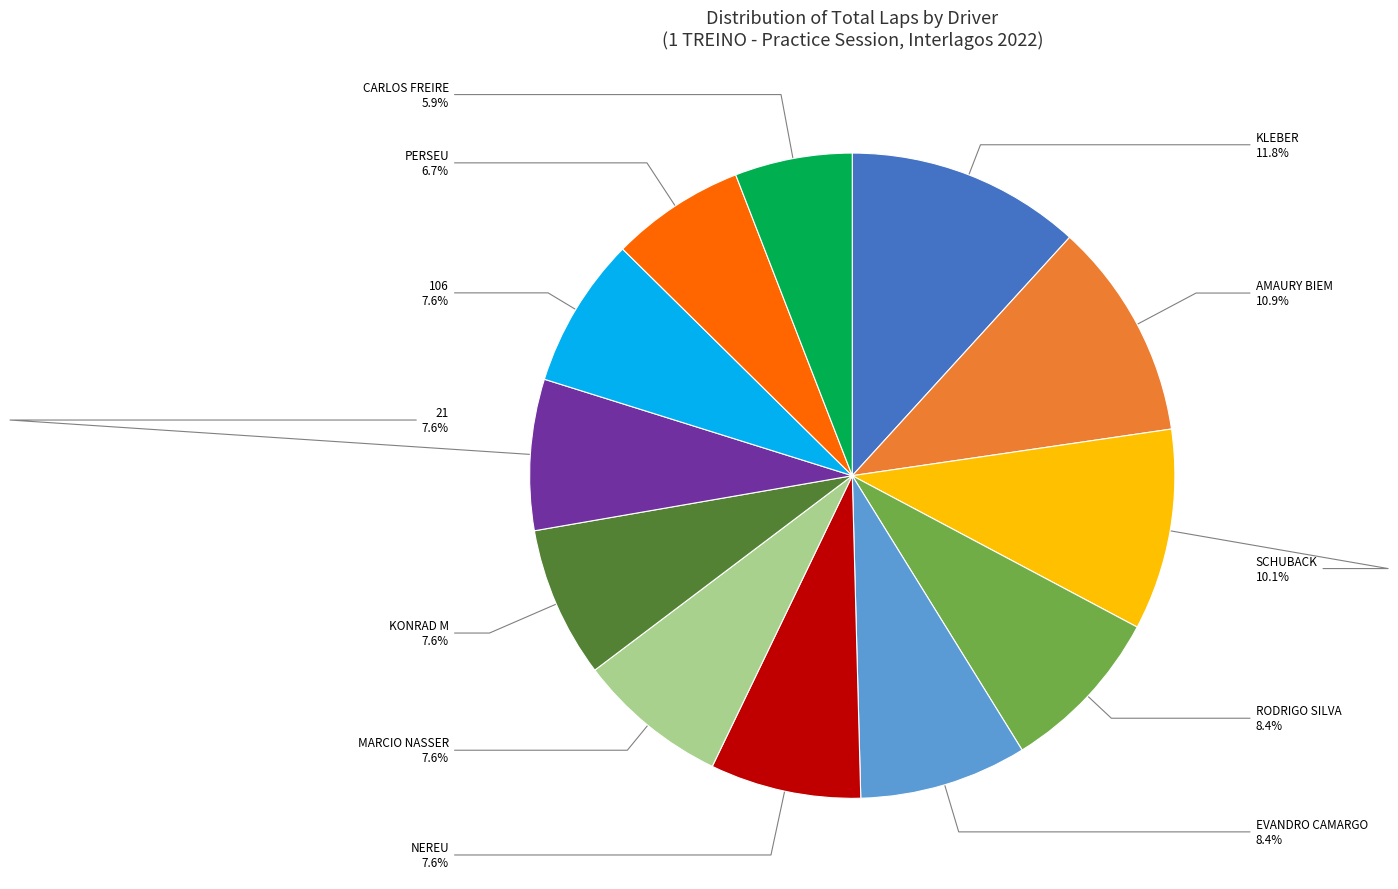

Is there a majority slice in this chart?

No